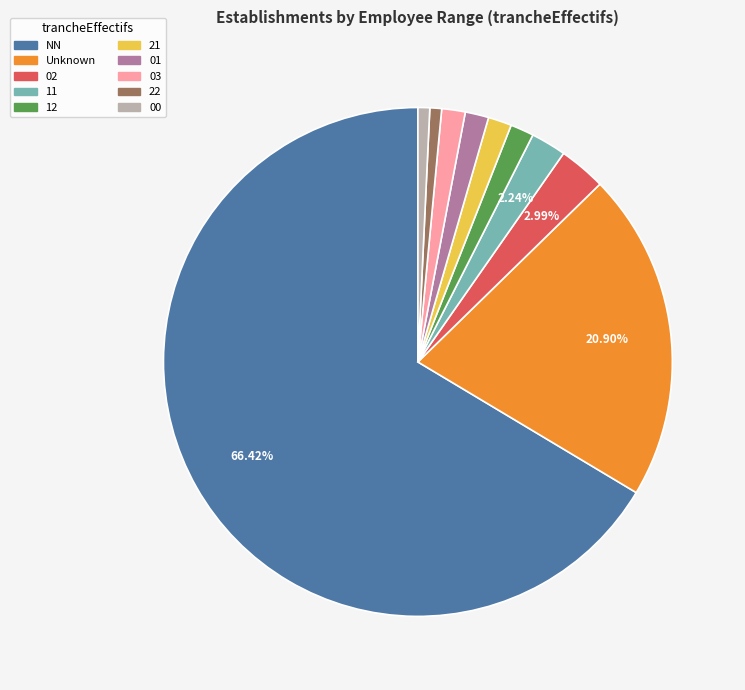

To the nearest percent, what is the difference between the largest and smallest slice percentages?

66%